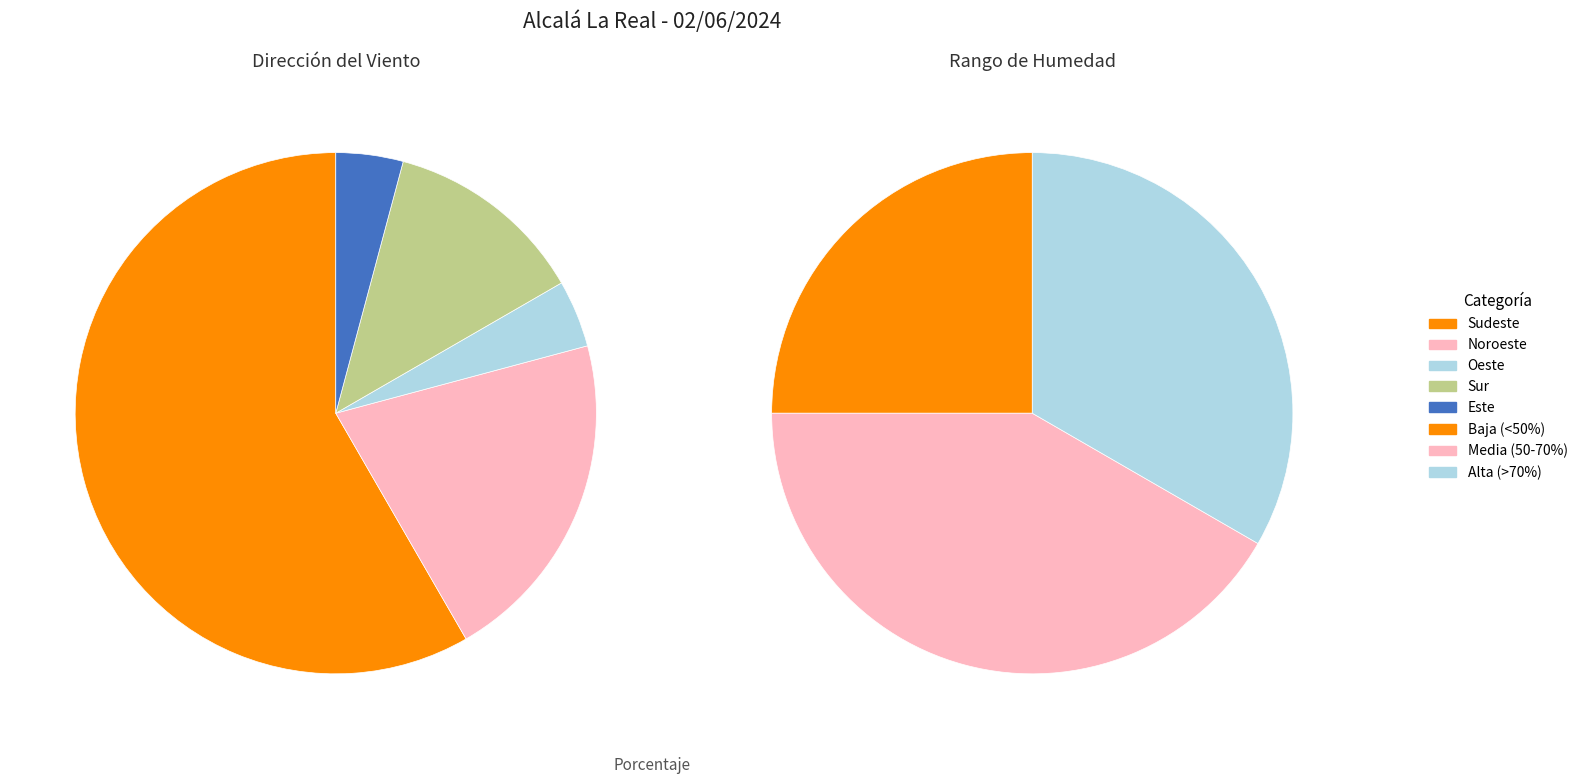

Do 1 and 3 together represent more than half of the pie?

No